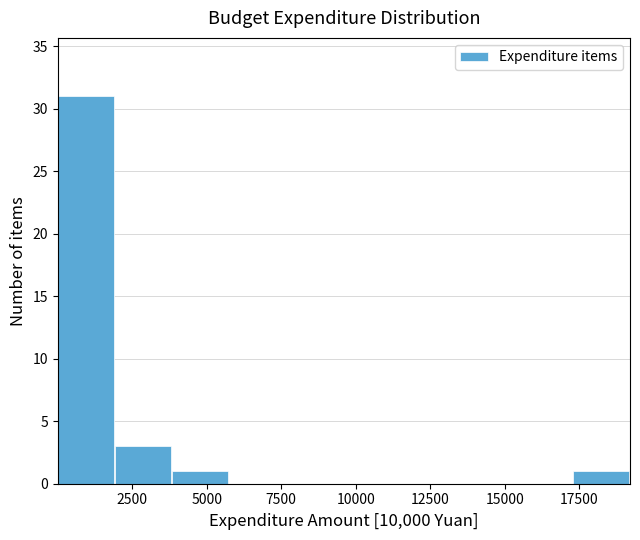

Read against the x-axis, roughly where is the centre of the tallest bar?

1000